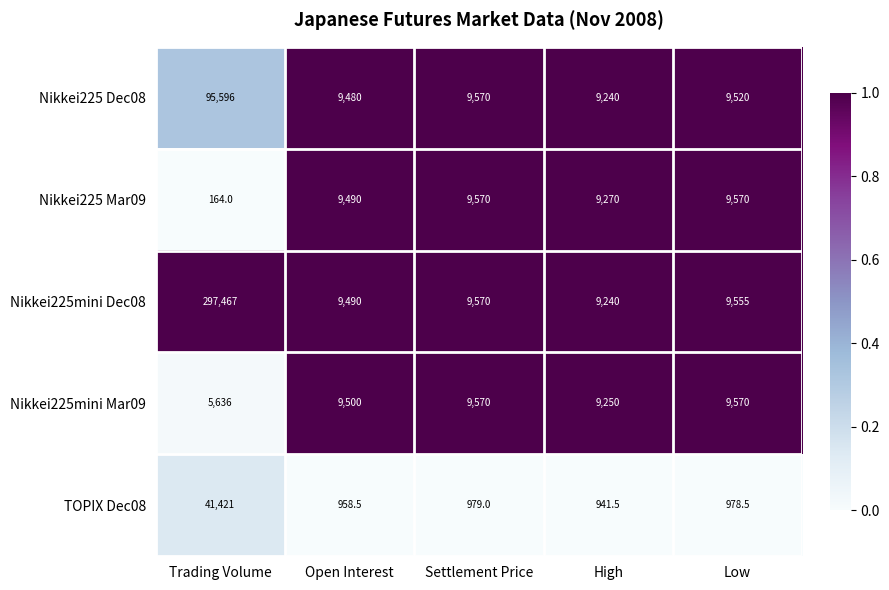

At which label is Nikkei225 Dec08 closest to 52418?

Settlement Price